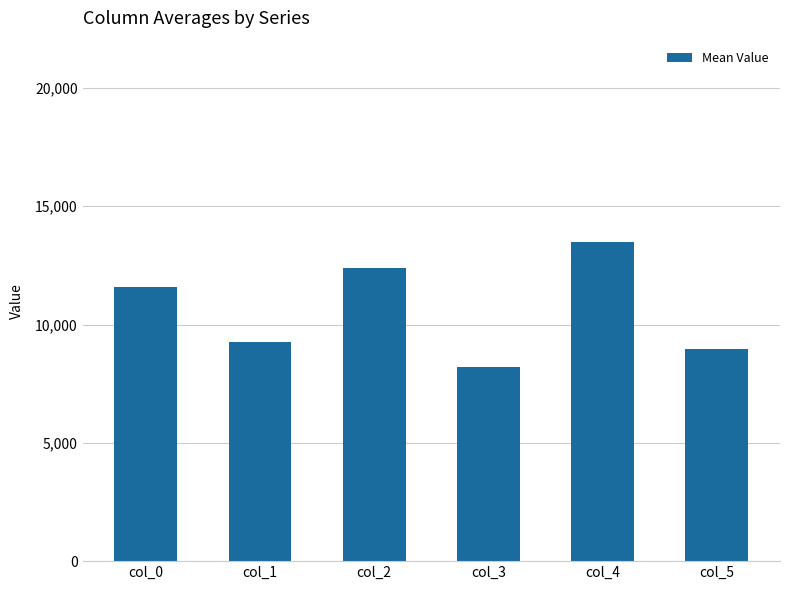

What is the sum of the values at col_2 and col_5?

21332.7